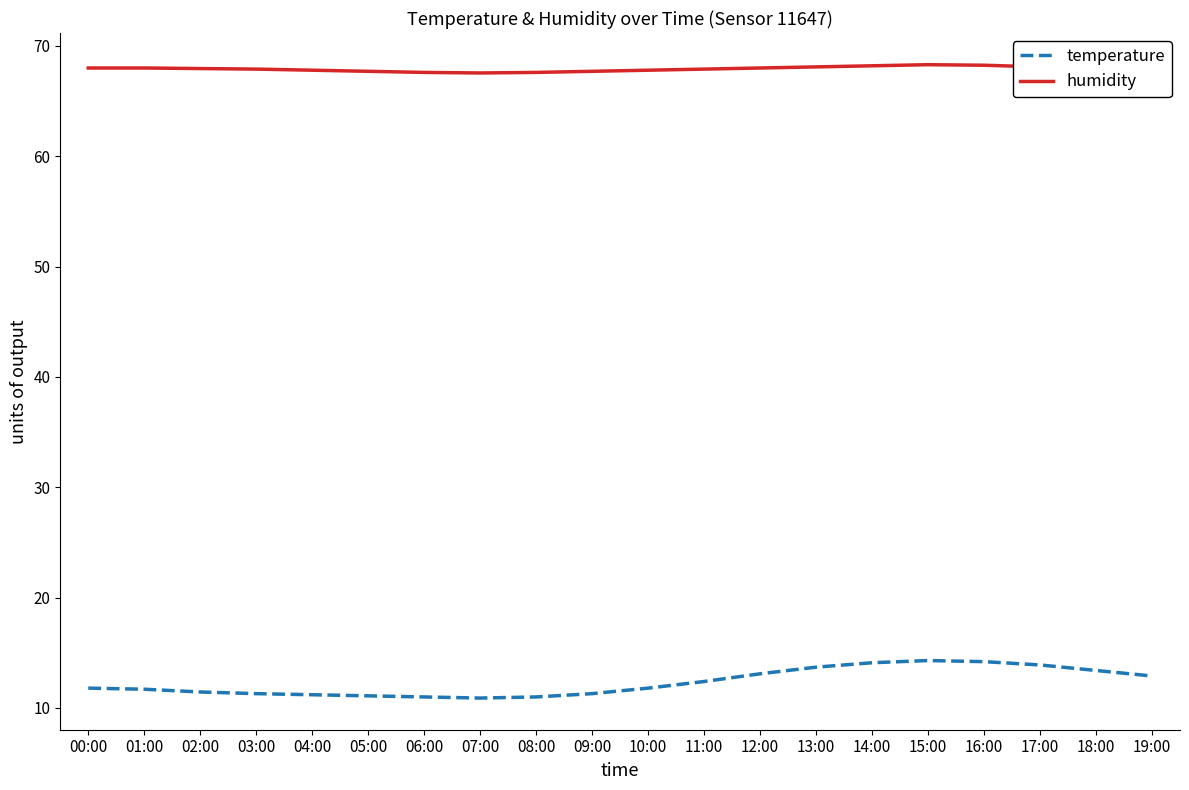

The value of temperature at 10:00 is 5.6. True or false?

False